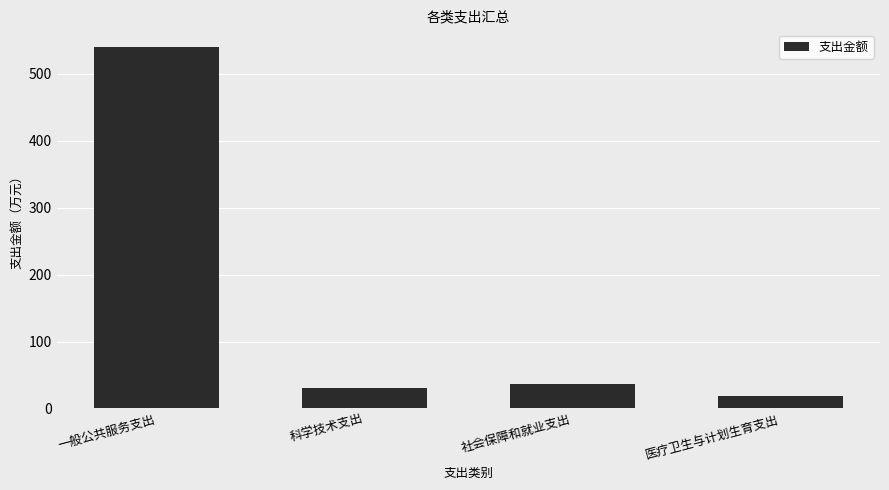

What is the sum of all values?

624.7